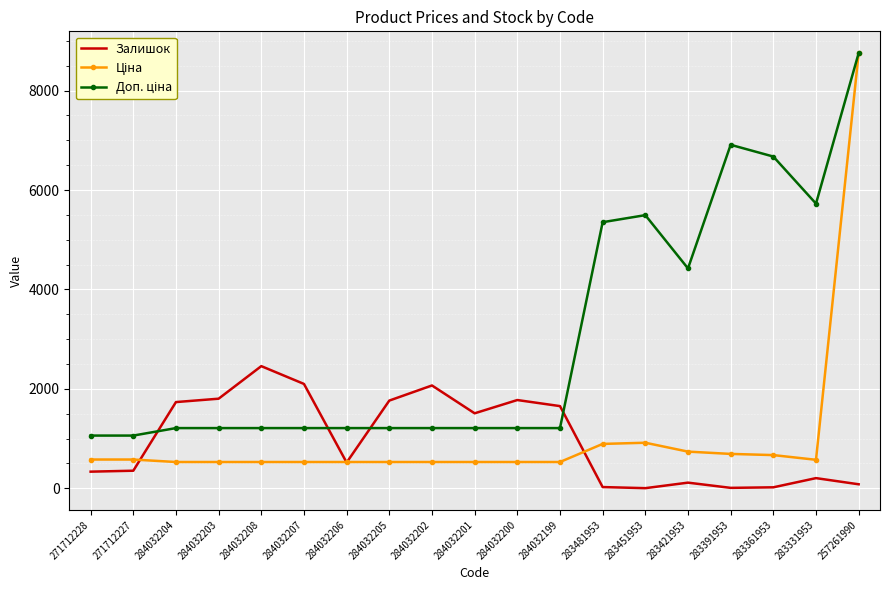

Between 284032206 and 284032199, which series saw the biggest shift?

Залишок